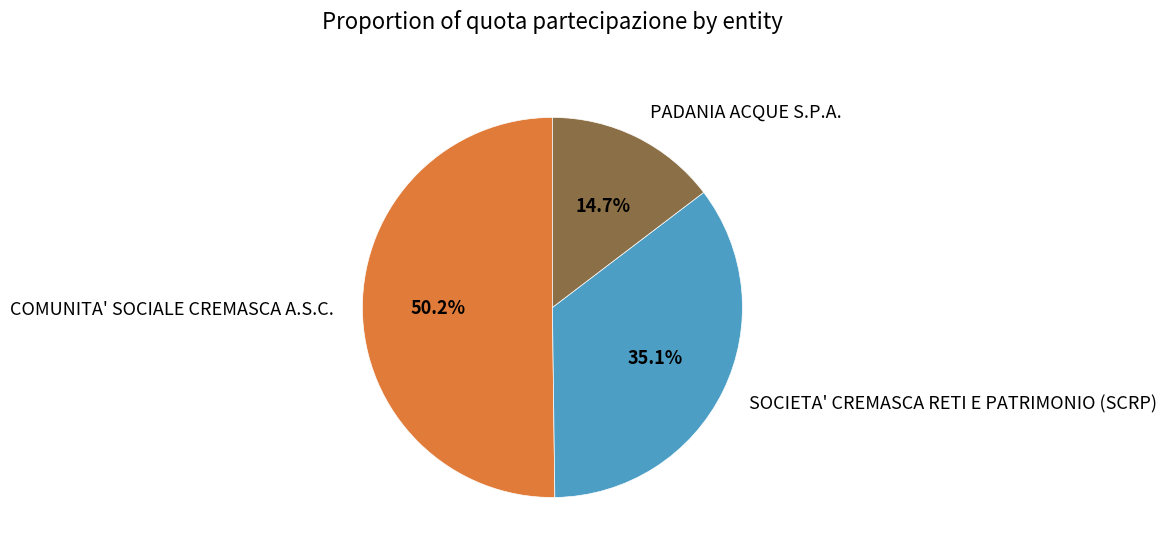

How much of the chart is everything except PADANIA ACQUE S.P.A.?

85.3%